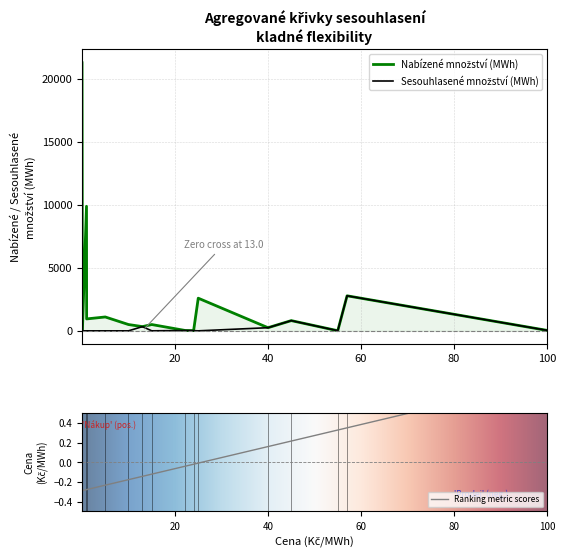

At 55.0, list the series in order from largest to smallest.

Nabízené množství (MWh), Sesouhlasené množství (MWh), Cena (Kč/MWh)